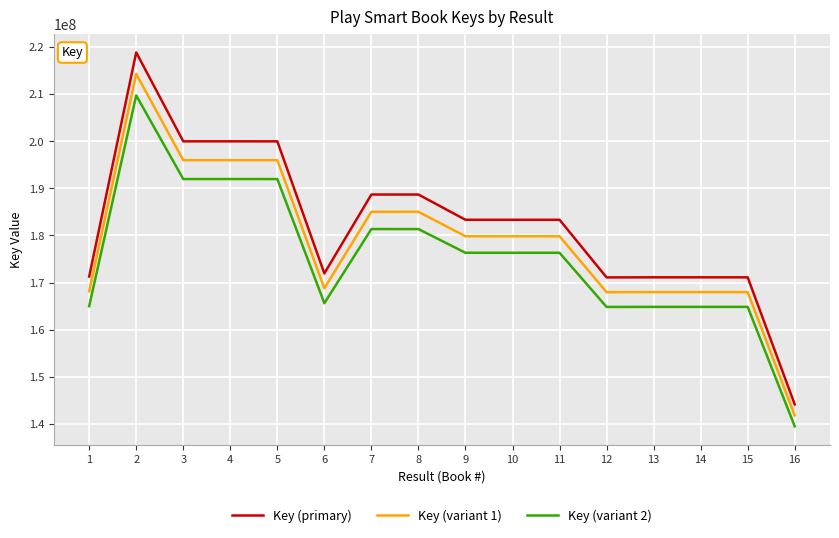

How many distinct data groups are displayed?

3